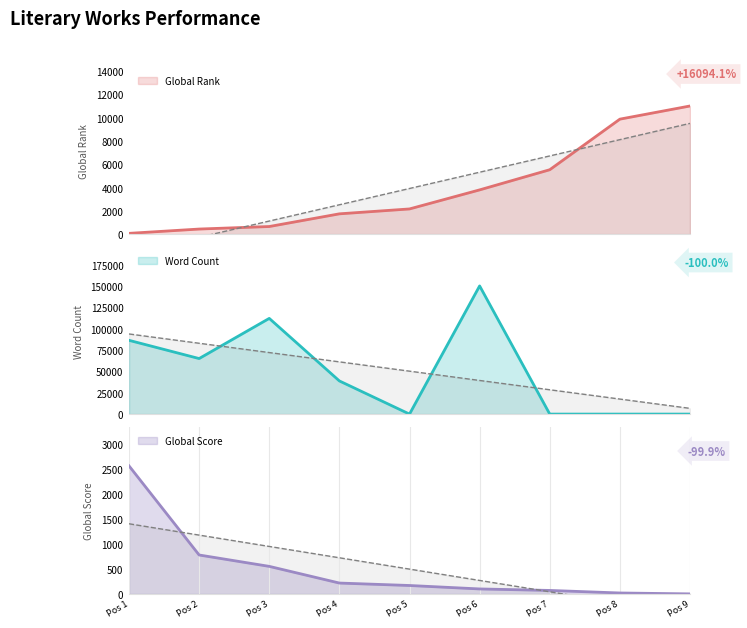

Is it true that Global Rank equals 3803 at Pos 6?

True